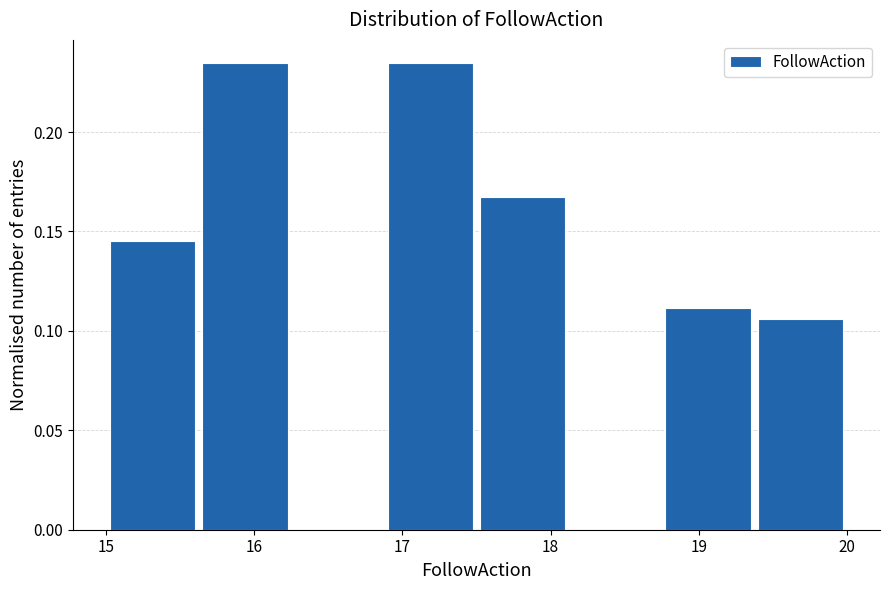

Reading left to right, list every bar in this chart as the range it spans on the x-axis followed by its height. Neither the bar edges nor the heights are printed on the chart, so give them approximately, as read against the axes.

15.0 to 15.6: 0.145
15.6 to 16.3: 0.235
16.3 to 16.9: 0
16.9 to 17.5: 0.235
17.5 to 18.1: 0.170
18.1 to 18.8: 0
18.8 to 19.4: 0.110
19.4 to 20.0: 0.105